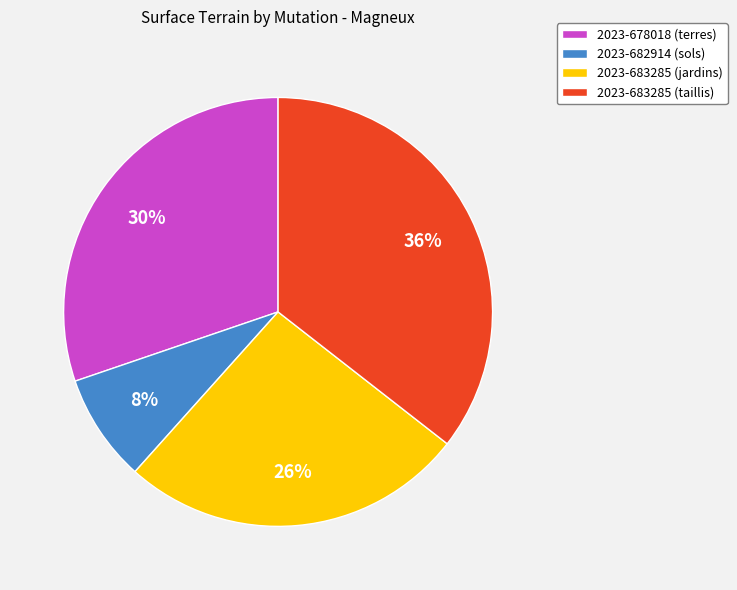

Between 2023-683285 (taillis) and 2023-683285 (jardins), which is larger?

2023-683285 (taillis)